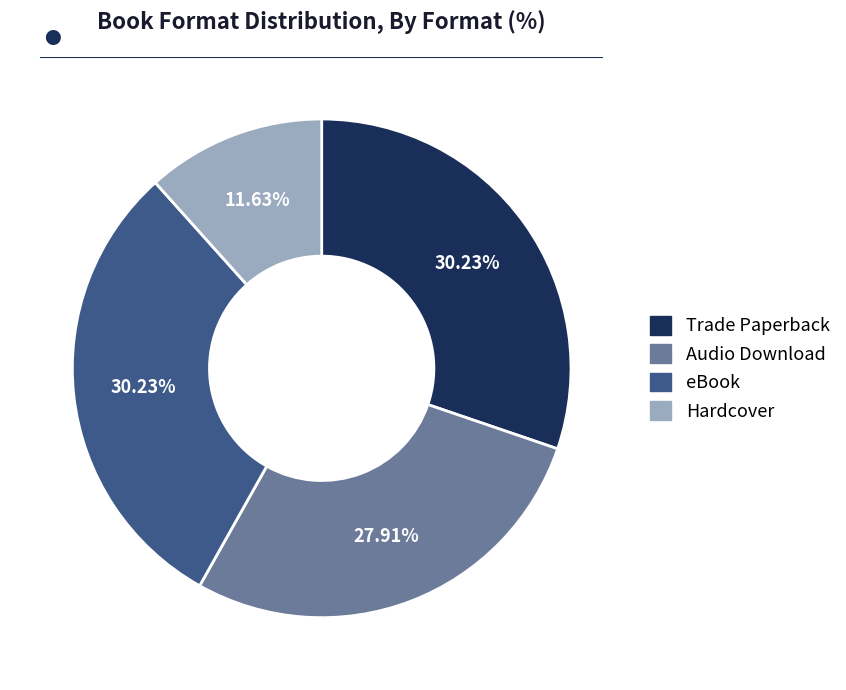

Which slice is the smallest?

Hardcover